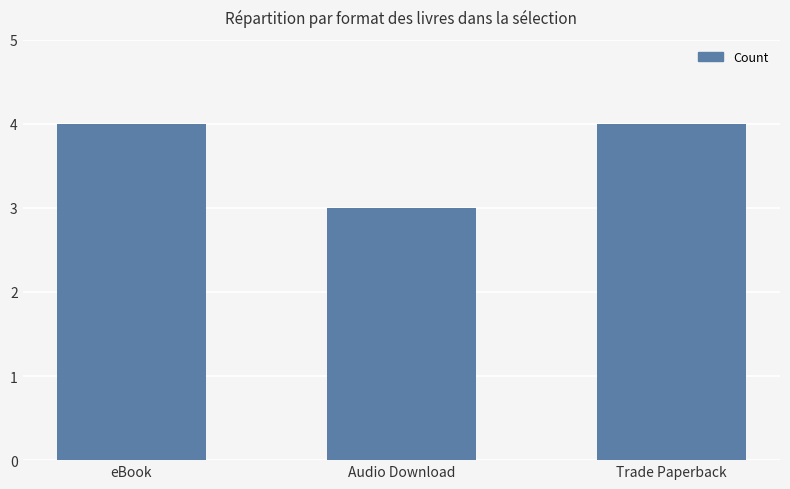

At which category does the chart reach its minimum across all series?

Audio Download